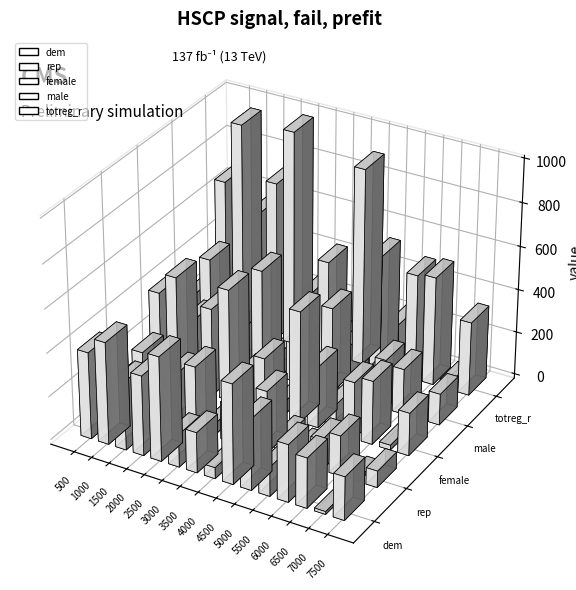

What are all the series names shown in the legend?

dem, rep, female, male, totreg_r